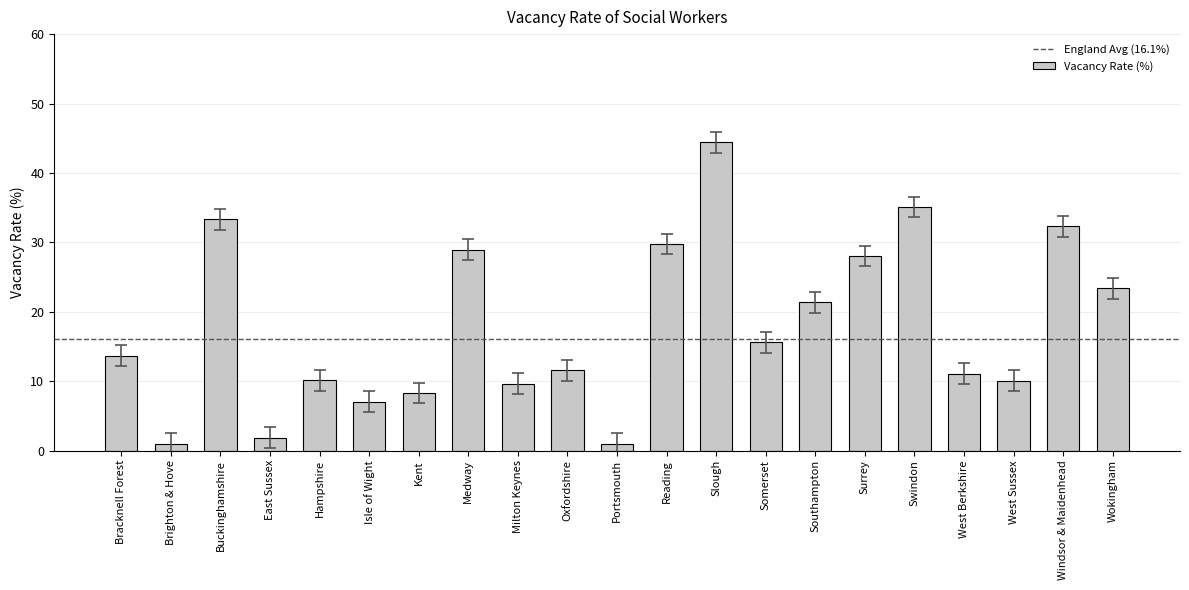

What is the change in value from Kent to Wokingham?

+15.1